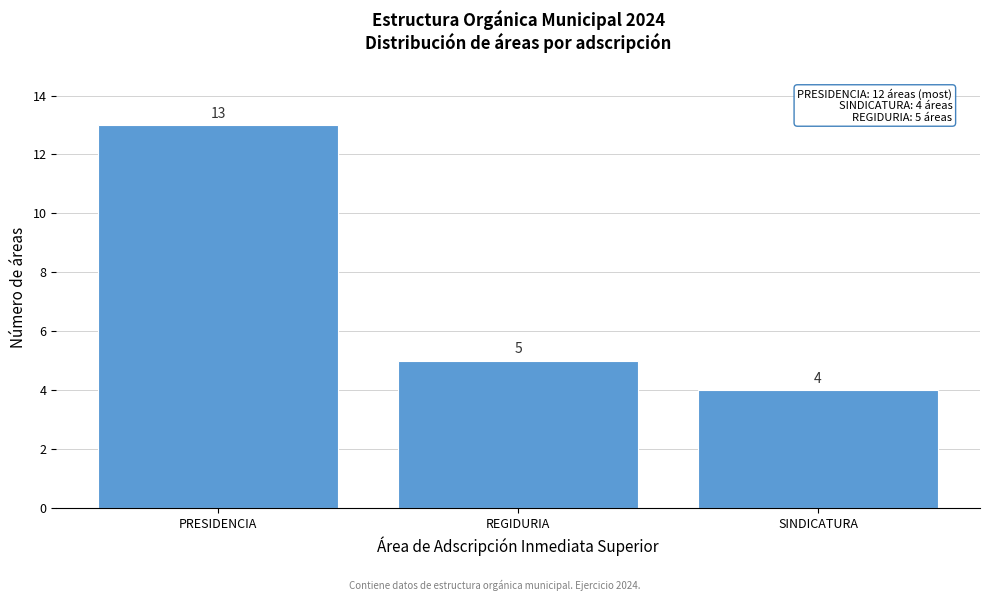

Reading right to left, extract all data points from this chart.

SINDICATURA=4	REGIDURIA=5	PRESIDENCIA=13